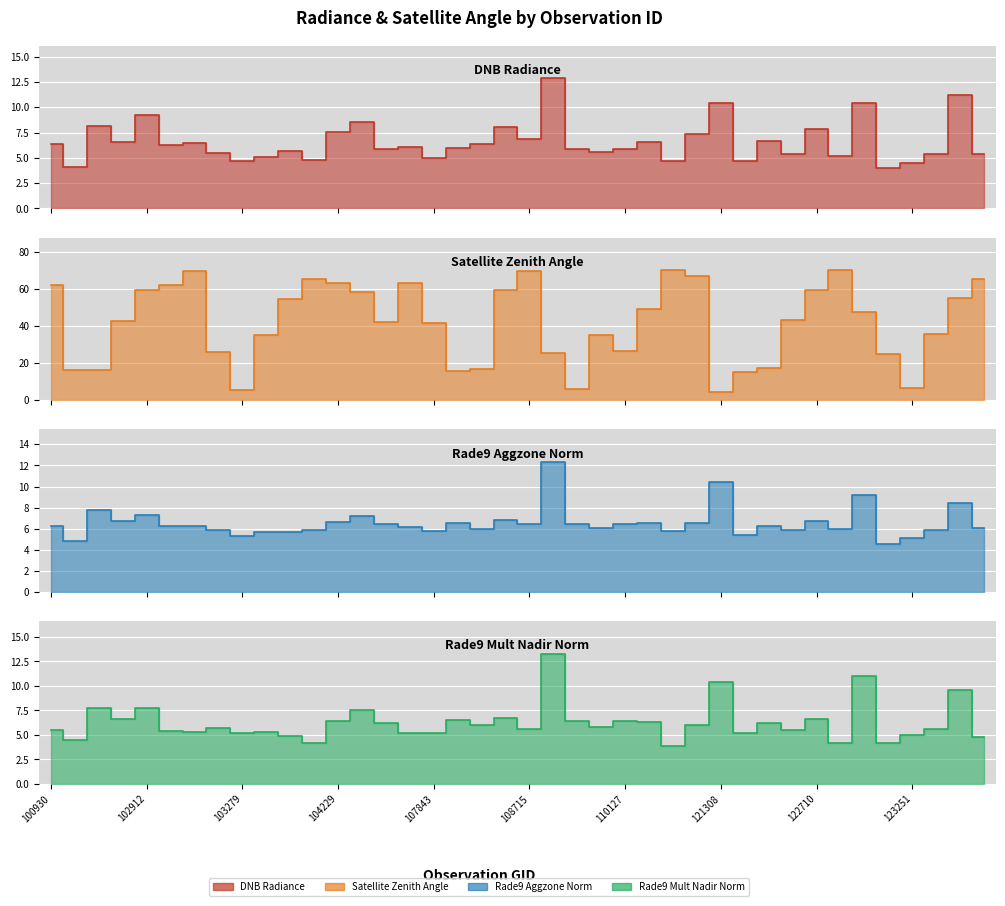

Reading left to right, list all the values displayed in this chart.

dnbrad: 100930=6.4	102551=4.1	102671=8.2	102792=6.5	102912=9.2	102919=6.3	103032=6.5	103160=5.5	103279=4.7	103397=5.1	103515=5.7	103524=4.8	104229=7.6	104236=8.5	104355=5.9	107659=6.1	107843=5.0	108015=5.9	108193=6.3	108542=8.0	108715=6.8	108899=12.9	109072=5.8	109244=5.6	110127=5.9	110299=6.6	115015=4.7	115500=7.3	121308=10.4	122178=4.7	122346=6.6	122525=5.4	122710=7.9	122884=5.2	122895=10.4	123073=4.0	123251=4.5	123428=5.4	123600=11.2	123612=5.4
satz: 100930=62.0	102551=16.2	102671=16.3	102792=42.5	102912=59.1	102919=62.1	103032=69.7	103160=26.0	103279=5.7	103397=35.0	103515=54.4	103524=65.5	104229=63.1	104236=58.1	104355=41.9	107659=63.2	107843=41.8	108015=15.9	108193=16.7	108542=59.2	108715=69.8	108899=25.6	109072=6.0	109244=35.3	110127=26.7	110299=49.2	115015=70.0	115500=67.0	121308=4.4	122178=15.2	122346=17.3	122525=43.1	122710=59.4	122884=69.9	122895=47.7	123073=25.1	123251=6.6	123428=35.7	123600=54.8	123612=65.2
rade9_aggzone_norm: 100930=6.2	102551=4.8	102671=7.7	102792=6.7	102912=7.3	102919=6.2	103032=6.3	103160=5.9	103279=5.3	103397=5.7	103515=5.6	103524=5.8	104229=6.7	104236=7.2	104355=6.4	107659=6.1	107843=5.8	108015=6.6	108193=5.9	108542=6.8	108715=6.4	108899=12.3	109072=6.5	109244=6.1	110127=6.5	110299=6.5	115015=5.8	115500=6.5	121308=10.4	122178=5.4	122346=6.2	122525=5.9	122710=6.7	122884=5.9	122895=9.2	123073=4.5	123251=5.1	123428=5.9	123600=8.4	123612=6.0
rade9_mult_nadir_norm: 100930=5.5	102551=4.5	102671=7.7	102792=6.6	102912=7.7	102919=5.4	103032=5.3	103160=5.7	103279=5.2	103397=5.3	103515=4.9	103524=4.2	104229=6.5	104236=7.6	104355=6.2	107659=5.2	107843=5.2	108015=6.5	108193=6.0	108542=6.7	108715=5.6	108899=13.3	109072=6.4	109244=5.8	110127=6.4	110299=6.3	115015=3.8	115500=6.0	121308=10.4	122178=5.2	122346=6.3	122525=5.5	122710=6.6	122884=4.2	122895=11.0	123073=4.1	123251=5.0	123428=5.6	123600=9.6	123612=4.8